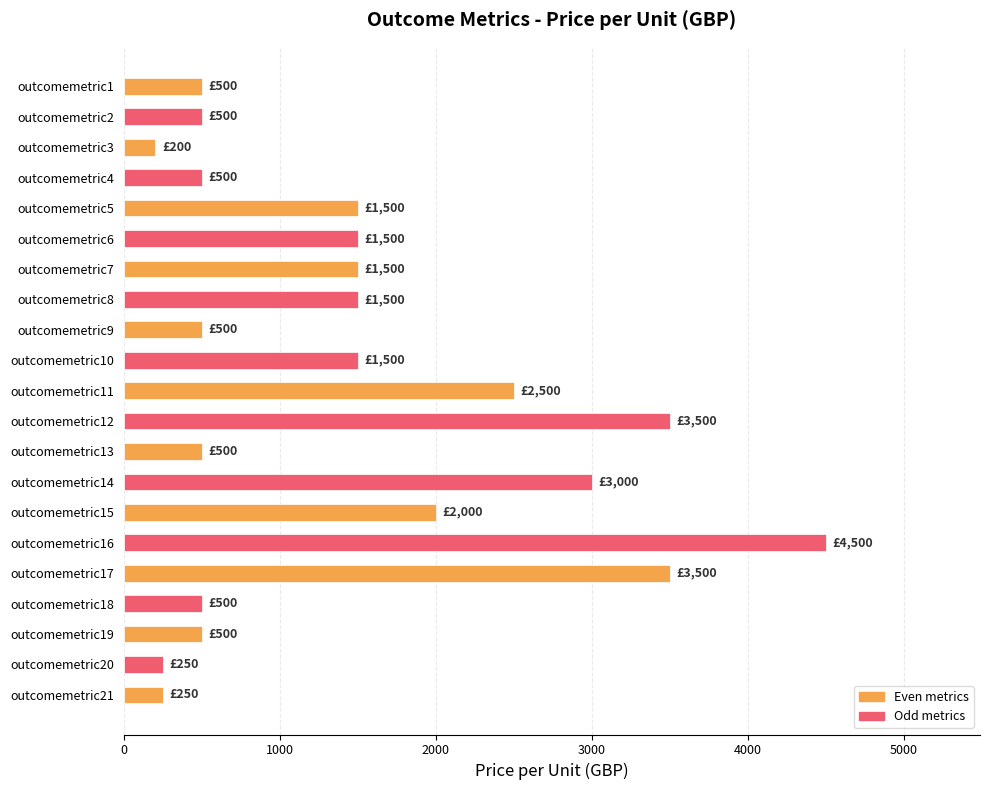

How many categories are shown in the chart?

21